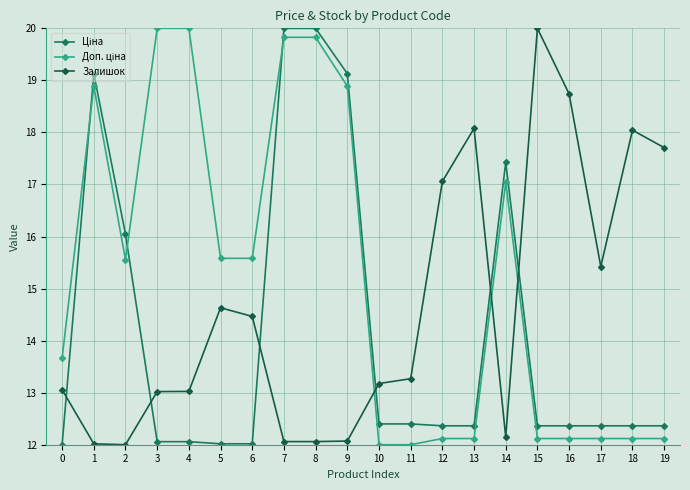

Where is Ціна nearest to the value 16?

2